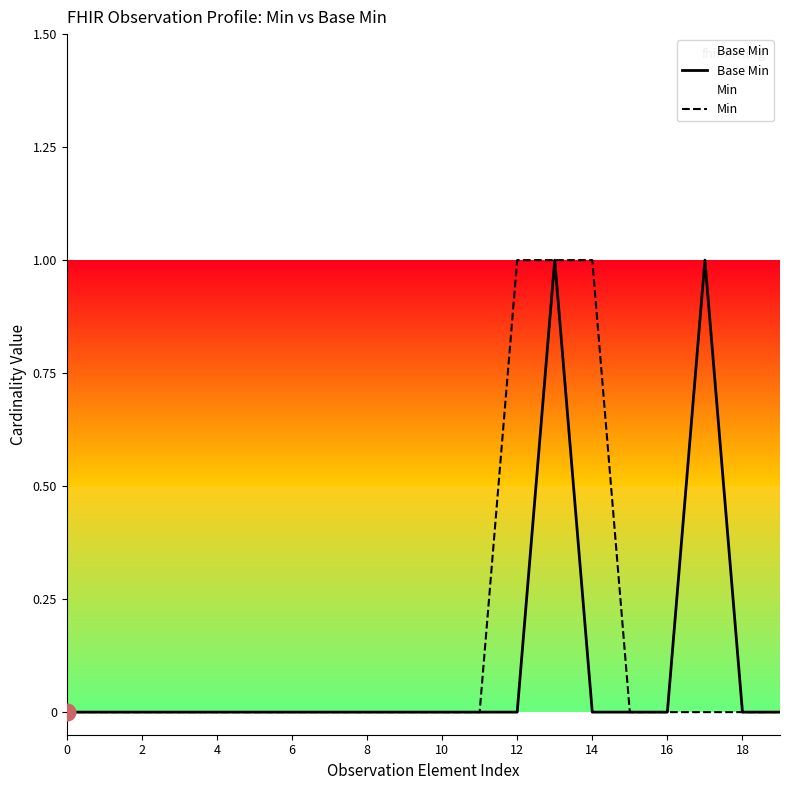

True or false: Base Min and Min cross at least once.

False